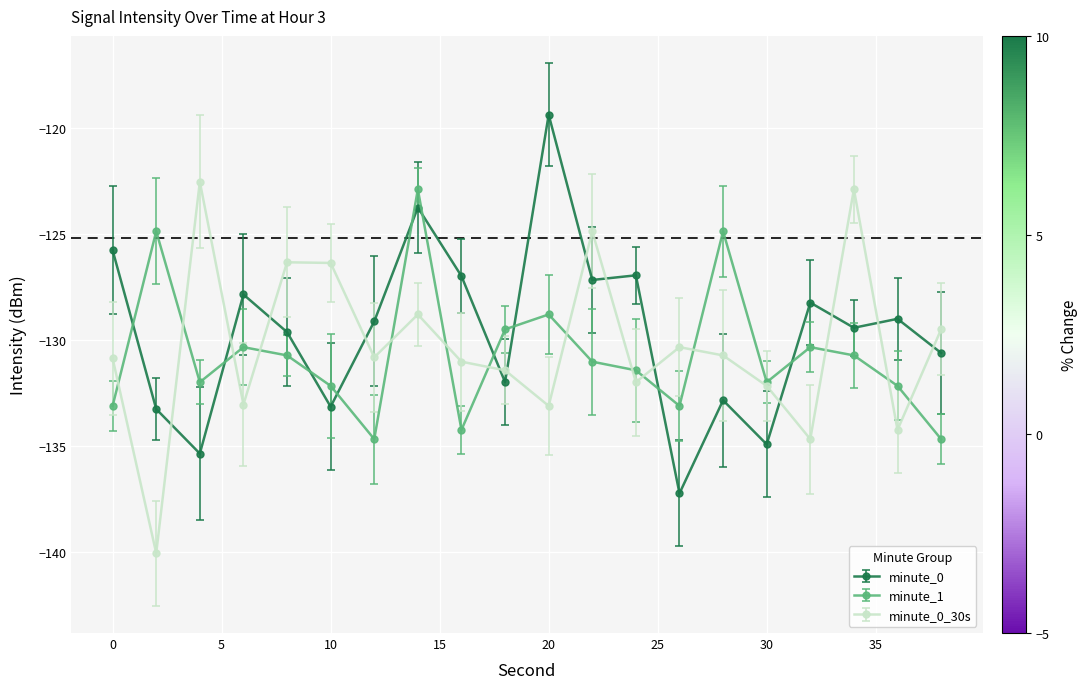

Reading left to right, extract all data points from this chart.

minute_0: 0=-125.8	2=-133.3	4=-135.4	6=-127.9	8=-129.6	10=-133.2	12=-129.1	14=-123.8	16=-127.0	18=-132.0	20=-119.4	22=-127.2	24=-127.0	26=-137.2	28=-132.8	30=-134.9	32=-128.2	34=-129.4	36=-129.0	38=-130.6
minute_1: 0=-133.1	2=-124.9	4=-132.0	6=-130.3	8=-130.7	10=-132.2	12=-134.7	14=-122.9	16=-134.2	18=-129.5	20=-128.8	22=-131.0	24=-131.4	26=-133.1	28=-124.9	30=-132.0	32=-130.3	34=-130.7	36=-132.2	38=-134.7
minute_0_30s: 0=-130.9	2=-140.1	4=-122.5	6=-133.0	8=-126.3	10=-126.4	12=-130.8	14=-128.8	16=-131.0	18=-131.4	20=-133.1	22=-124.9	24=-132.0	26=-130.3	28=-130.7	30=-132.2	32=-134.7	34=-122.9	36=-134.2	38=-129.5